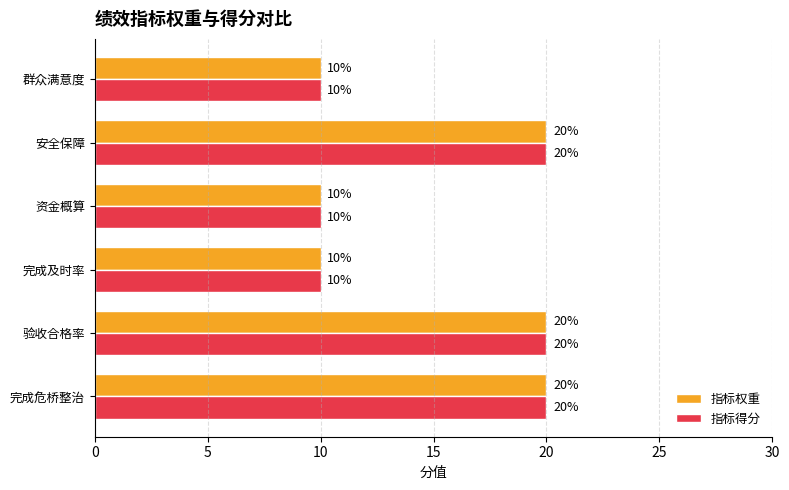

What are all the series names shown in the legend?

指标权重, 指标得分